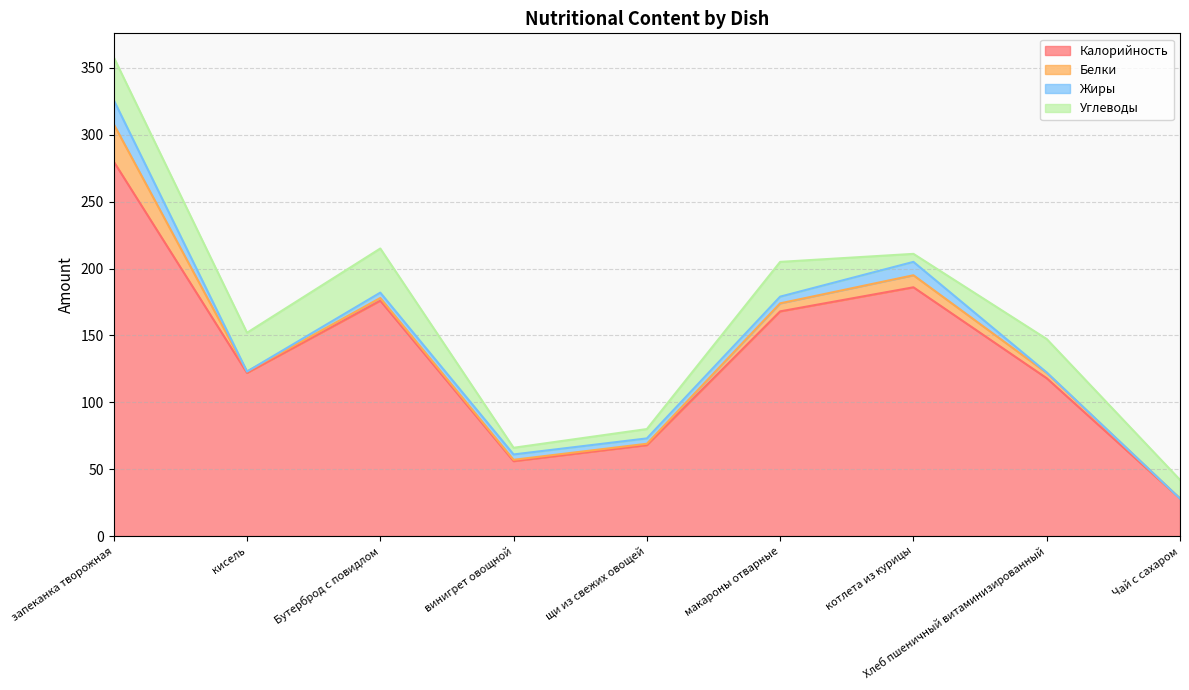

What is the maximum value for Жиры?

18.0